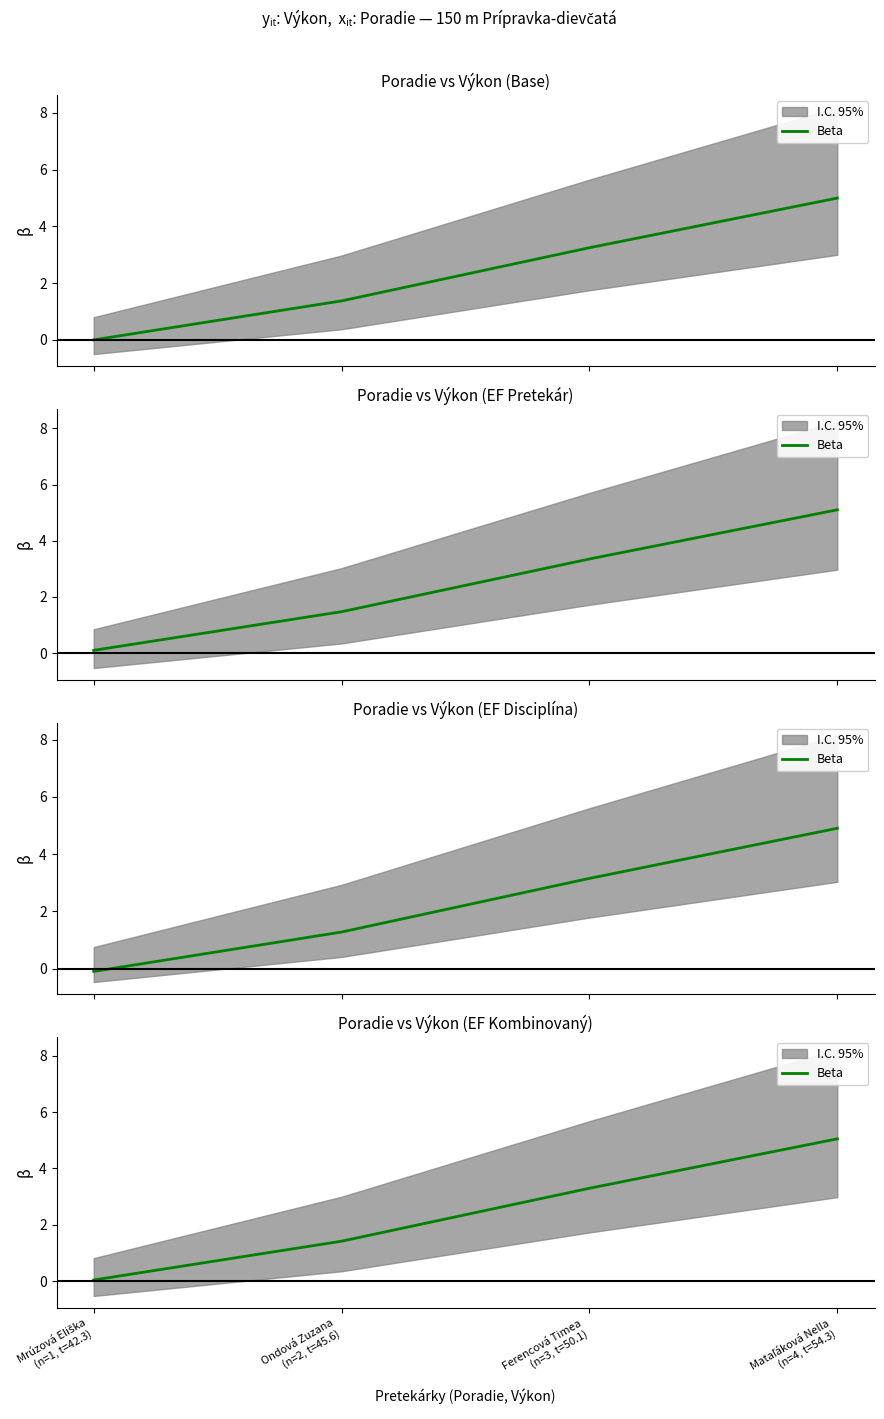

What is the greatest value displayed?

5.0